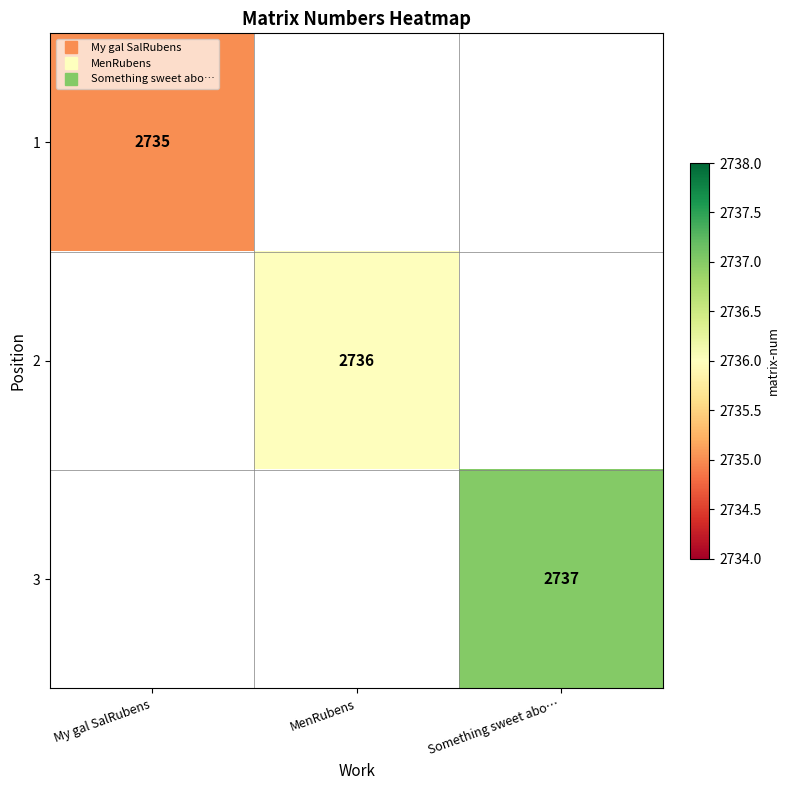

Which category has the lowest value across all series?

My gal SalRubens